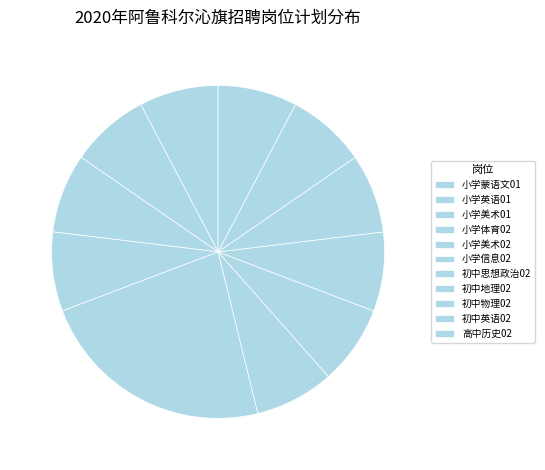

True or false: 小学体育02 accounts for 8% of the total.

True